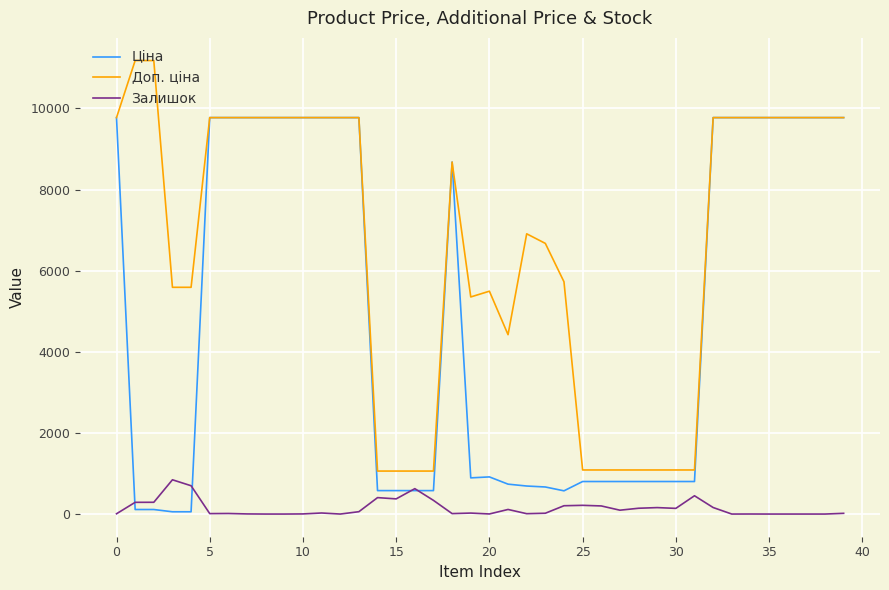

True or false: Доп. ціна and Залишок cross at least once.

False